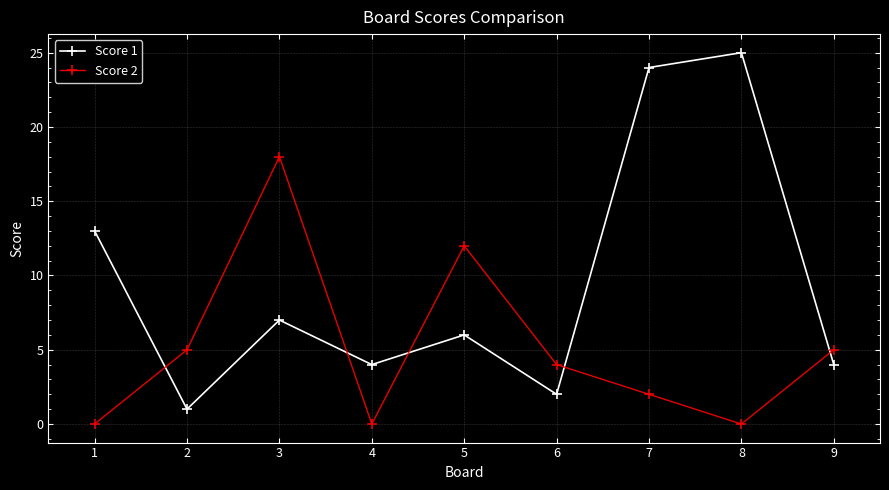

What is the value of the Score 2 point at the 2nd from the left?

5